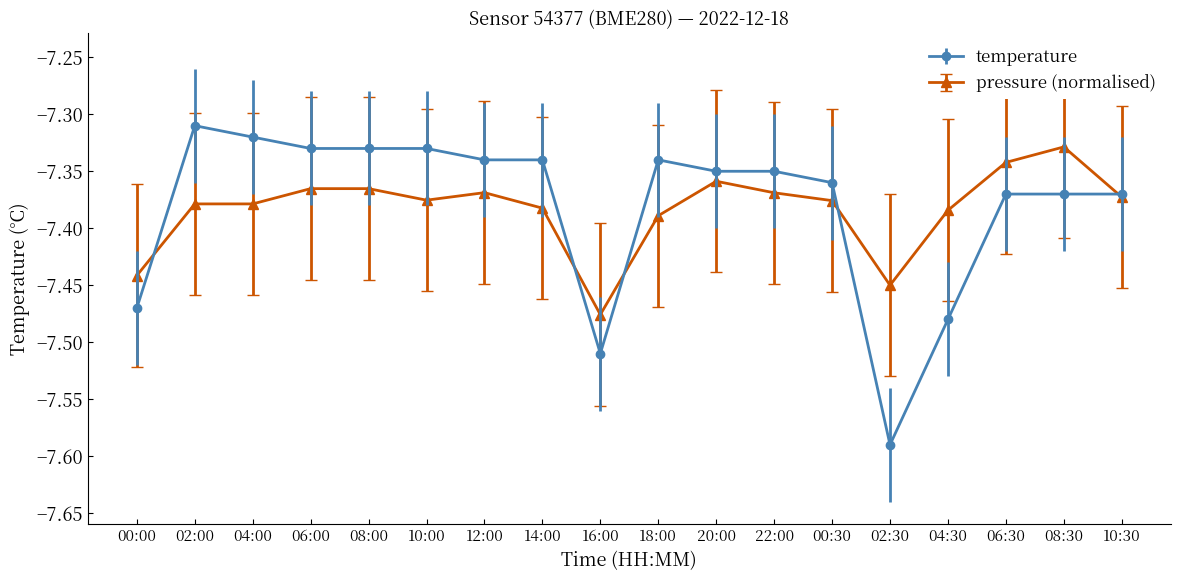

What position from the left is 18:00?

10